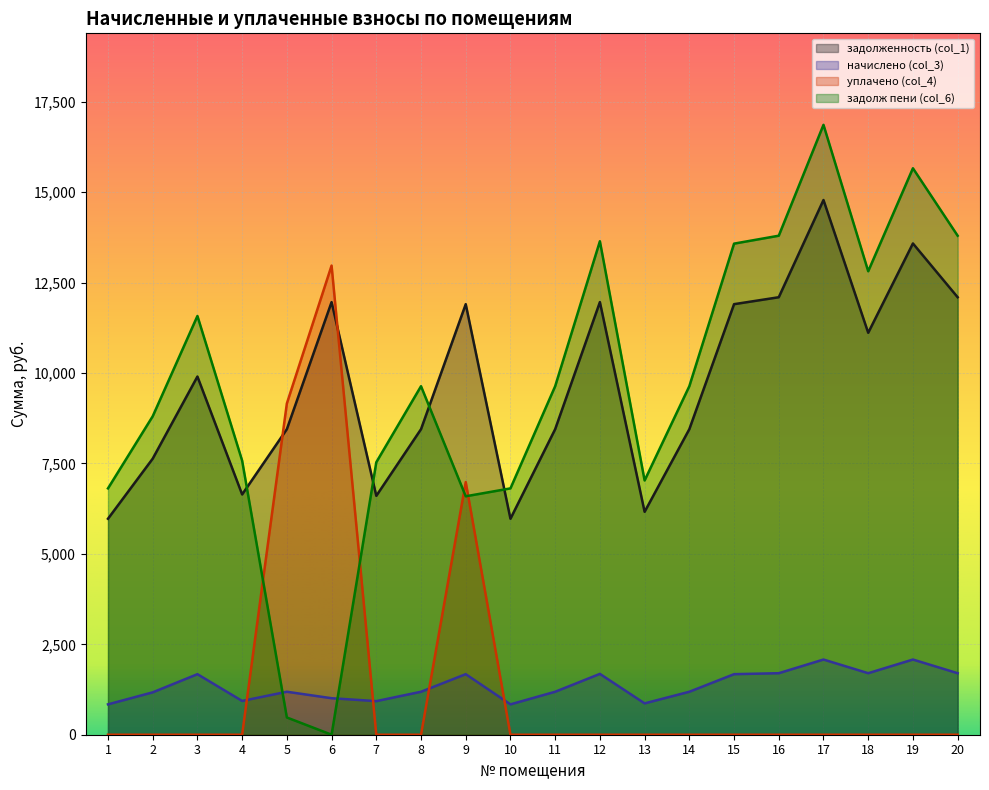

The уплачено (col_4) series shows 0.0 at 19. True or false?

True